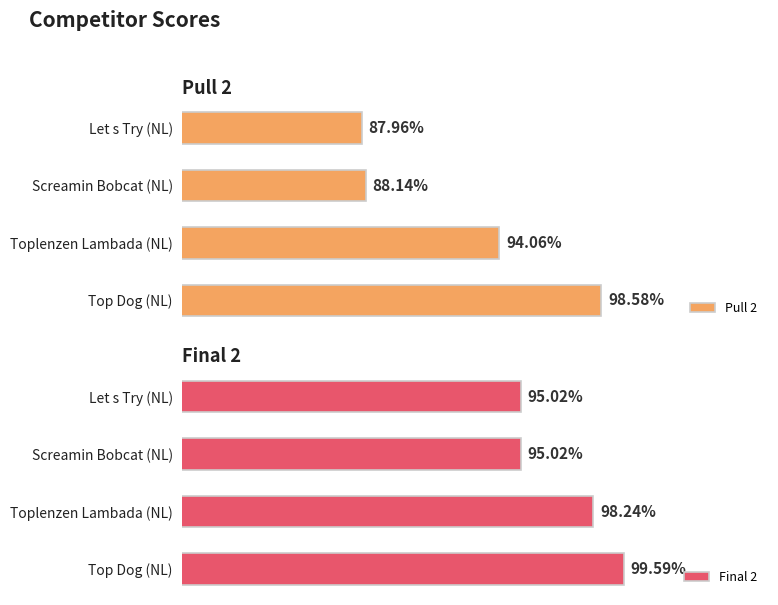

Where is Pull 2 nearest to the value 93?

Toplenzen Lambada (NL)